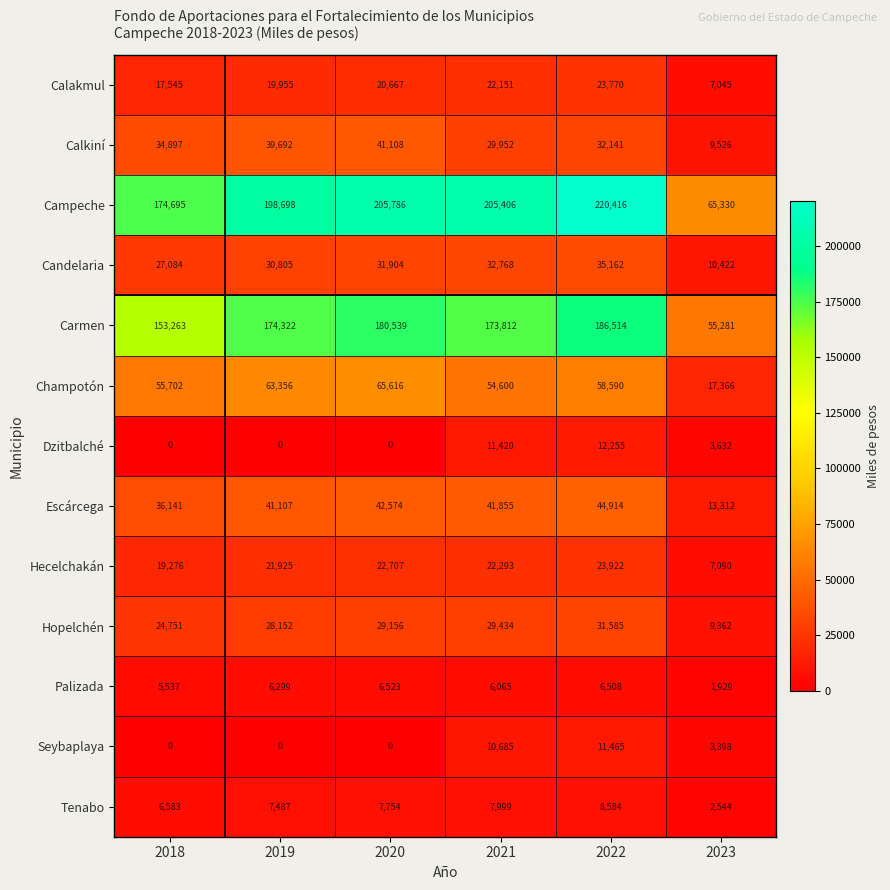

Read the Campeche value at 2021, to the nearest 10.

205410